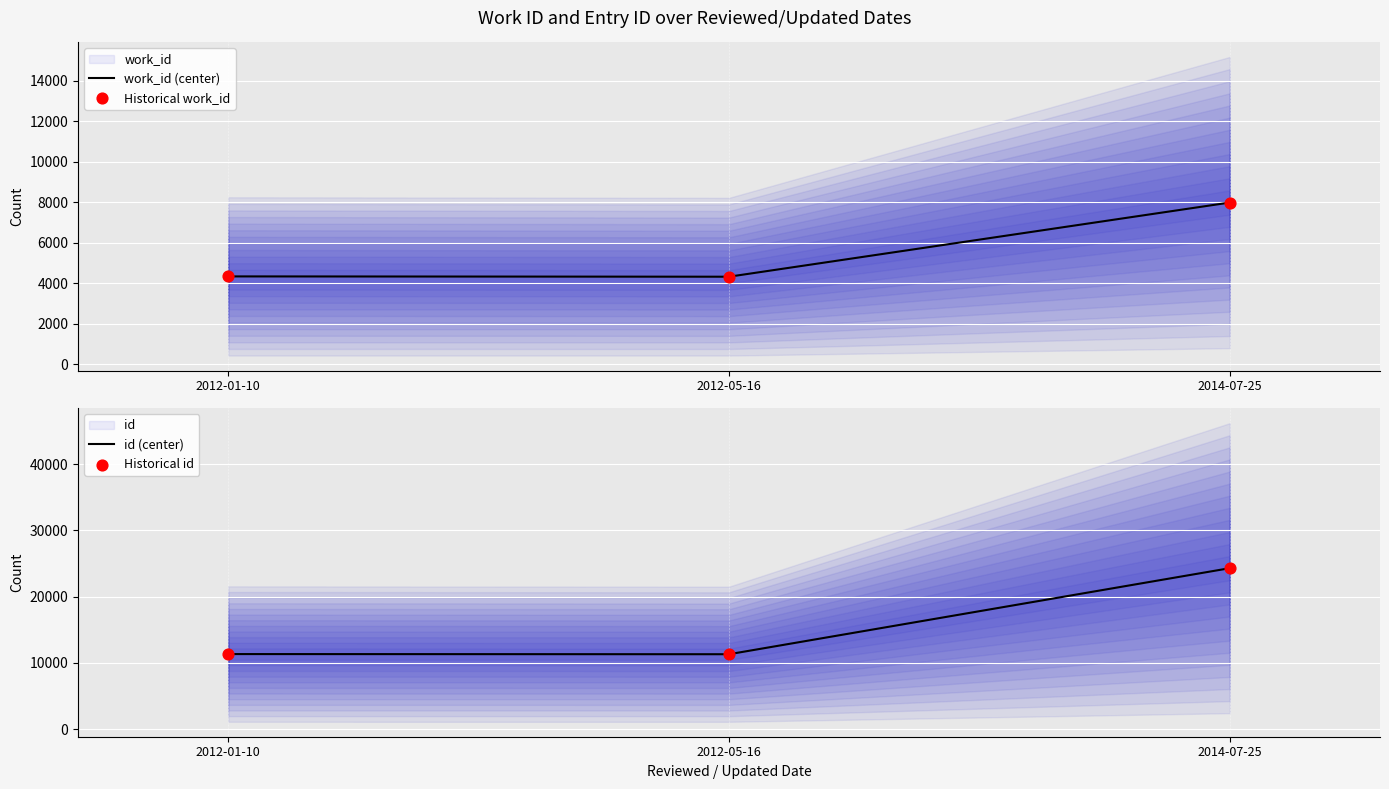

Is the value of work_id (center) at 2012-05-16 greater than the value of Historical work_id at 2012-01-10?

No